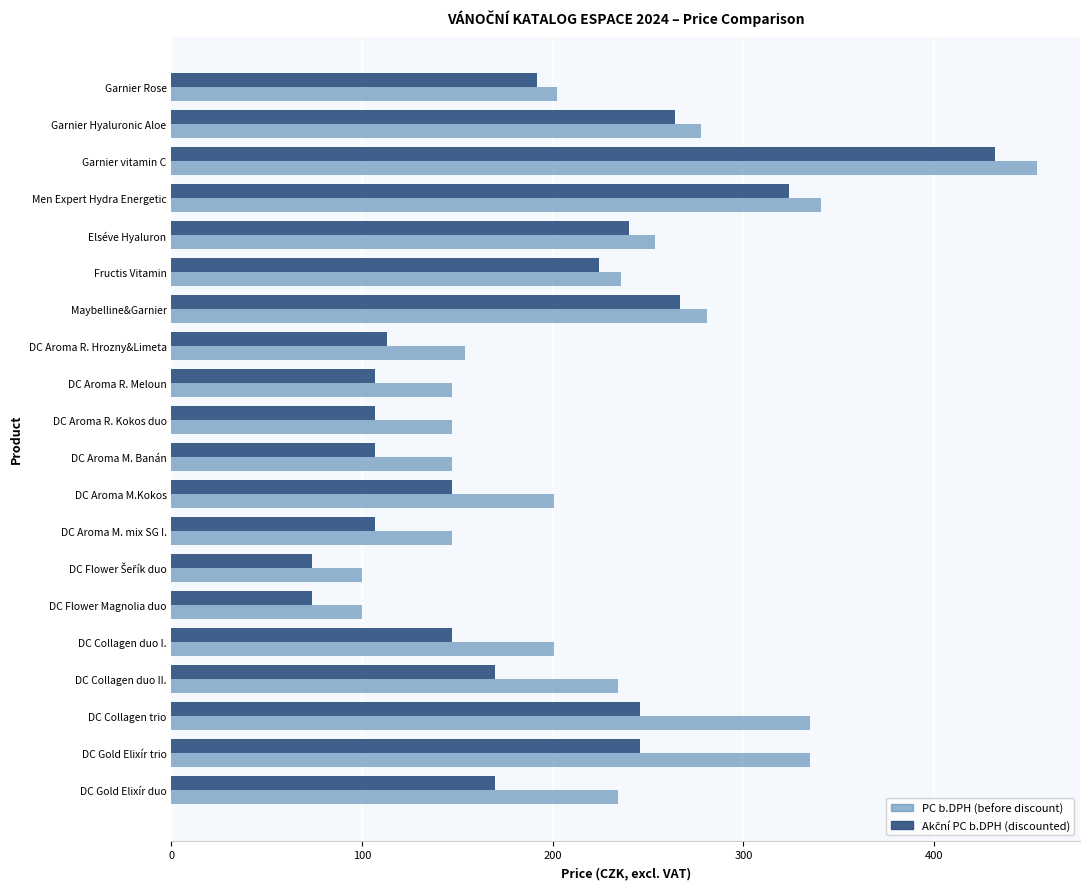

What is the maximum value shown in the chart?

453.8